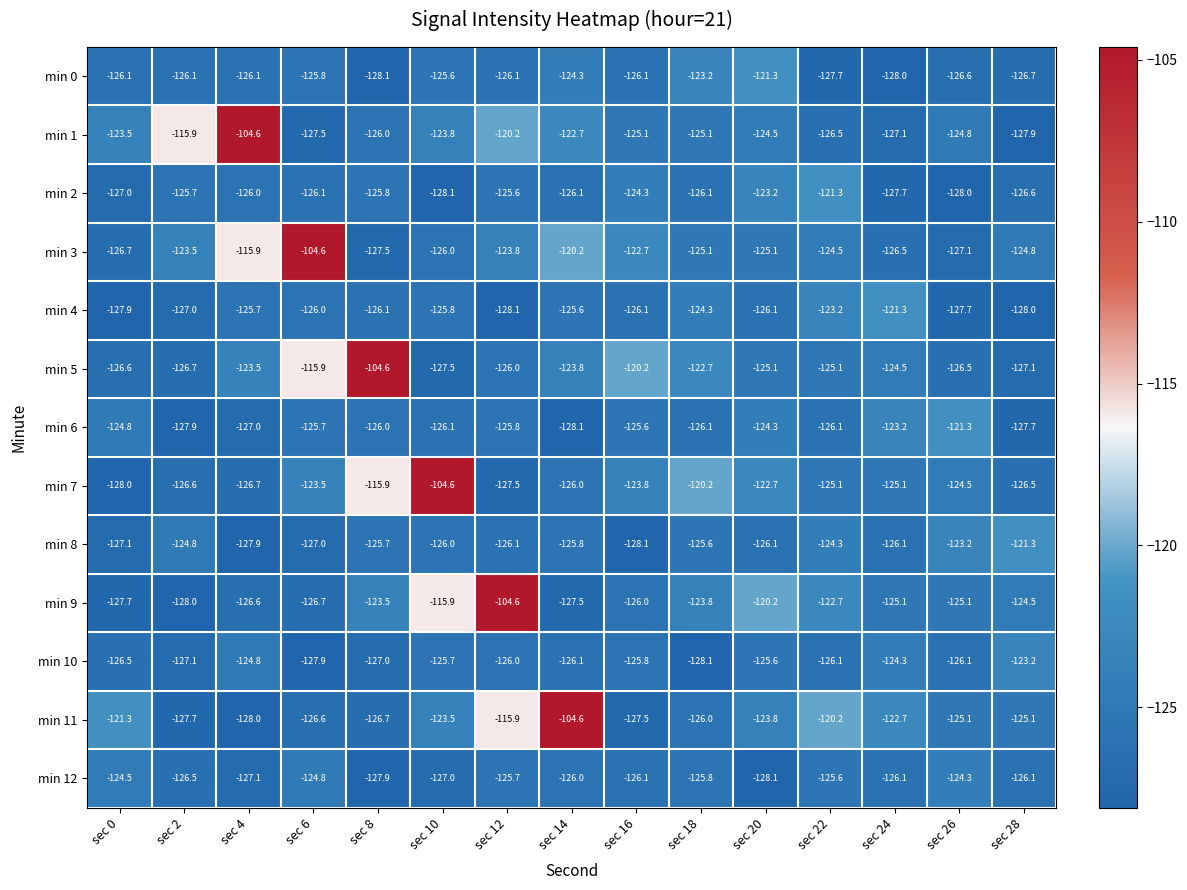

Is the value of min 7 at sec 8 greater than the value of min 4 at sec 22?

Yes